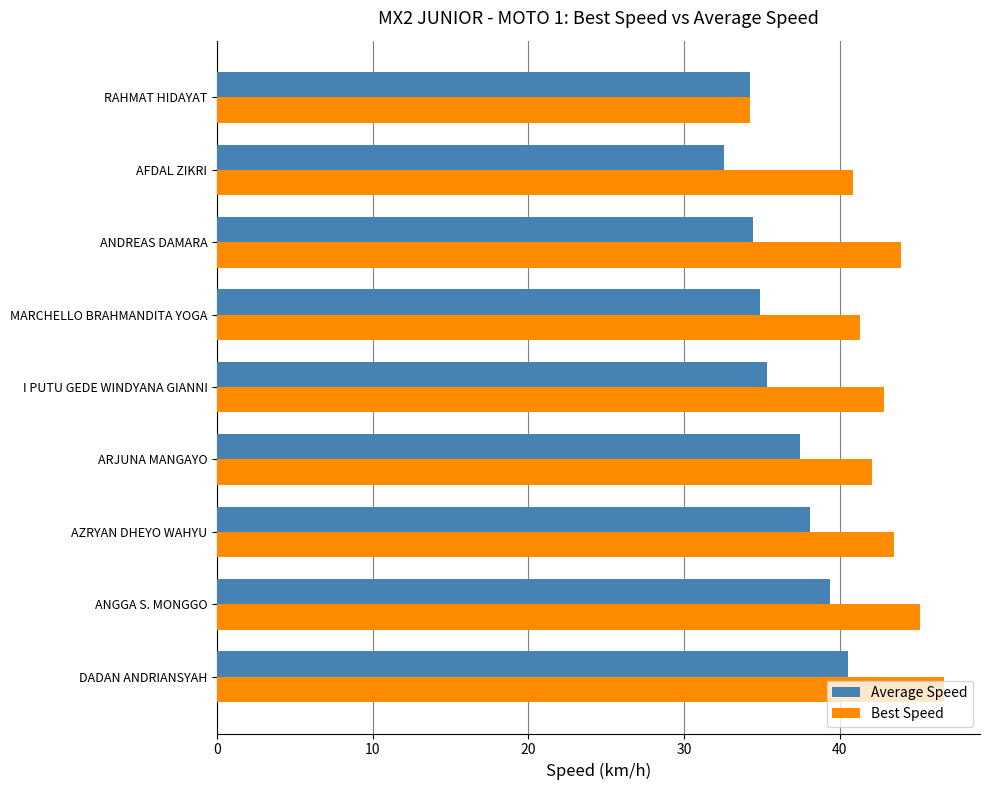

What is the spread (max minus min) of values at AZRYAN DHEYO WAHYU?

5.4